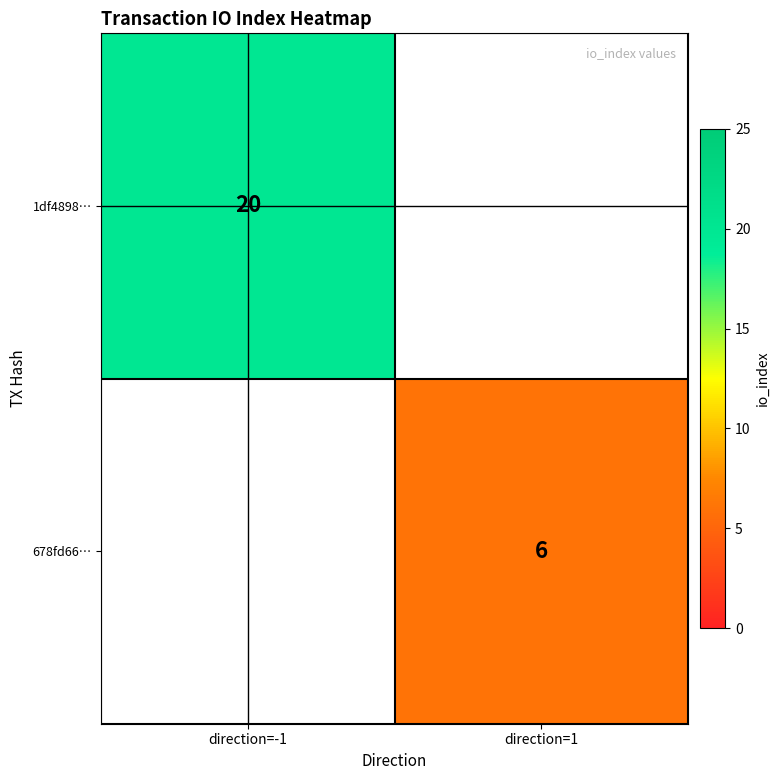

Is it true that 1df4898… equals 20 at direction=-1?

True